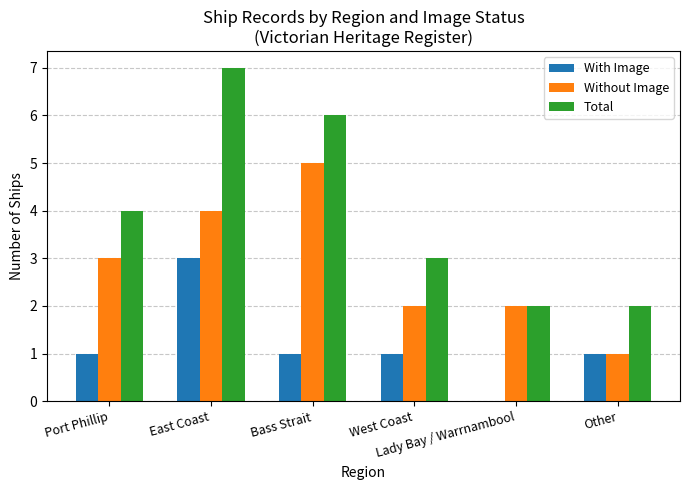

What are all the series names shown in the legend?

With Image, Without Image, Total